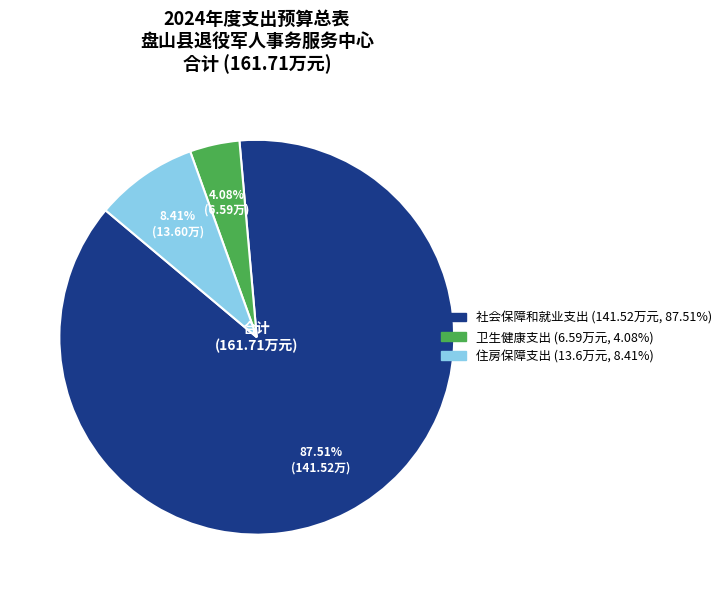

Rank the categories by value from lowest to highest.

卫生健康支出, 住房保障支出, 社会保障和就业支出